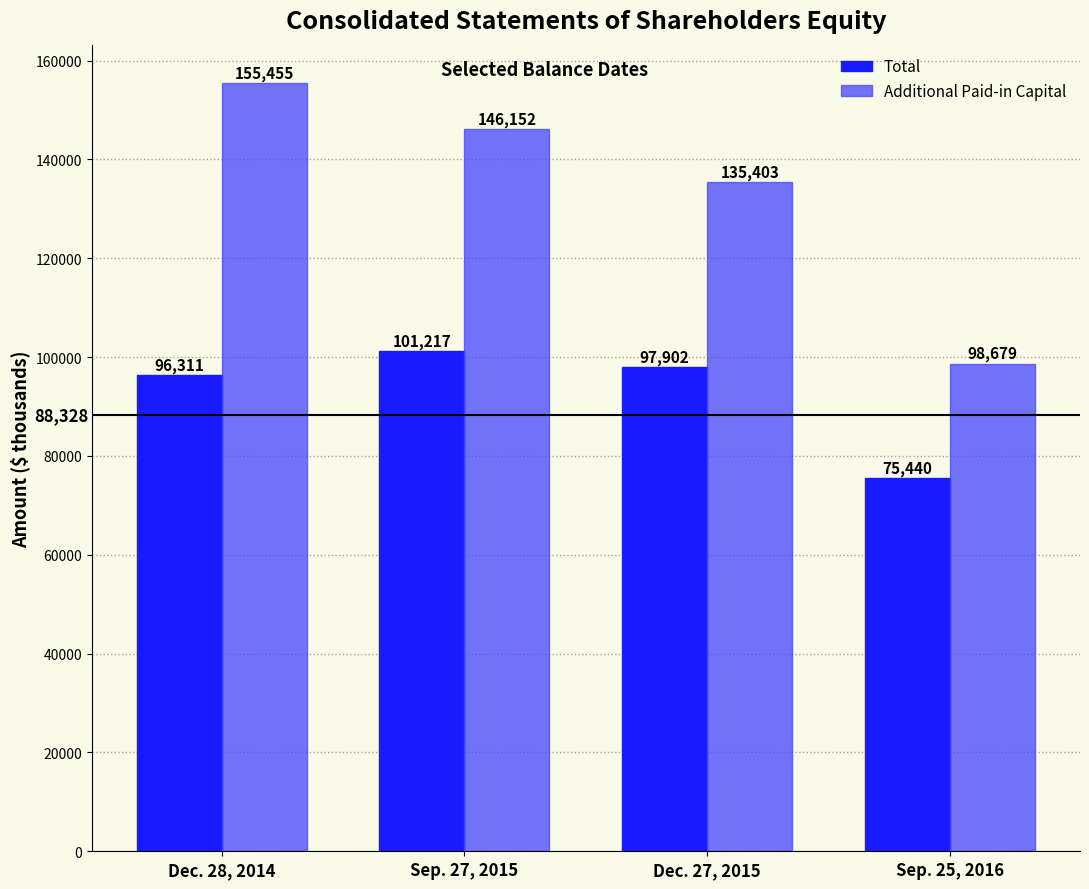

What is the total value across all series at Dec. 28, 2014?

251766